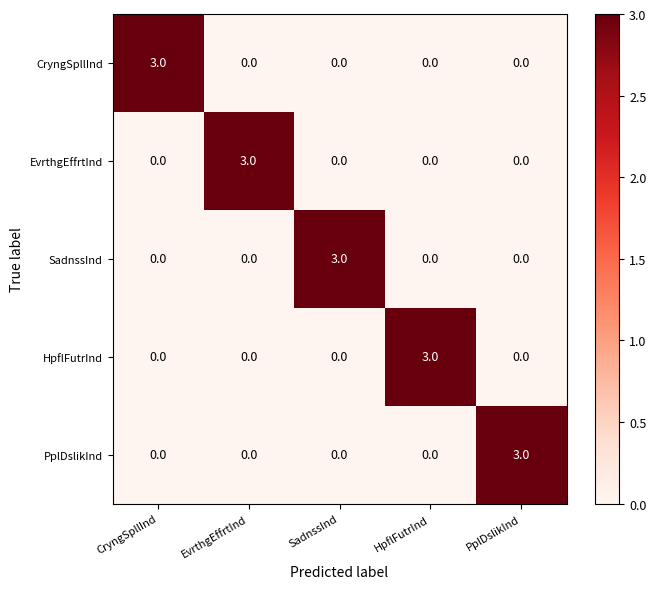

At how many categories does at least one series exceed 0?

5